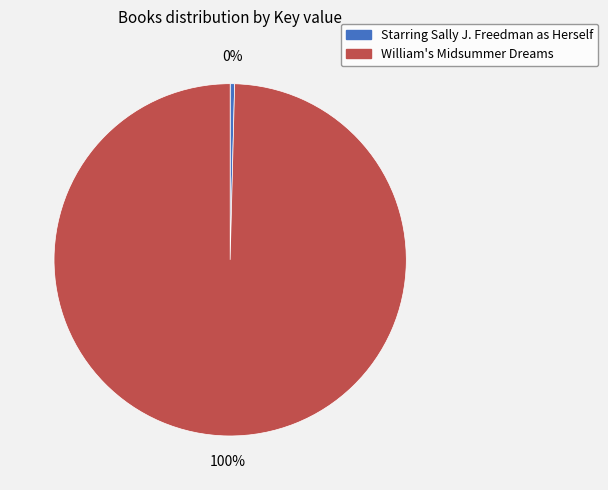

Which has a higher value, William's Midsummer Dreams or Starring Sally J. Freedman as Herself?

William's Midsummer Dreams